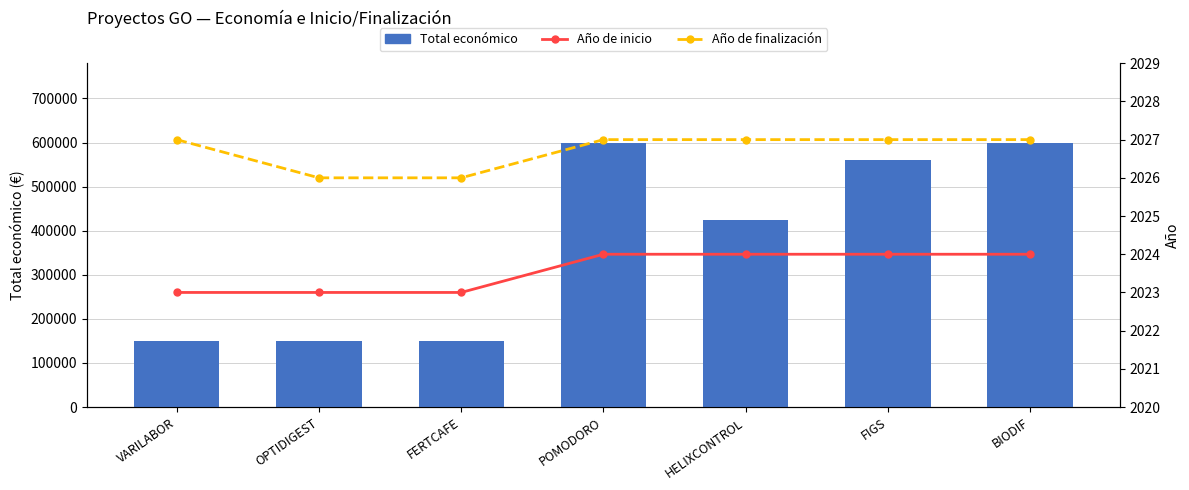

At how many categories does at least one series exceed 5347?

7